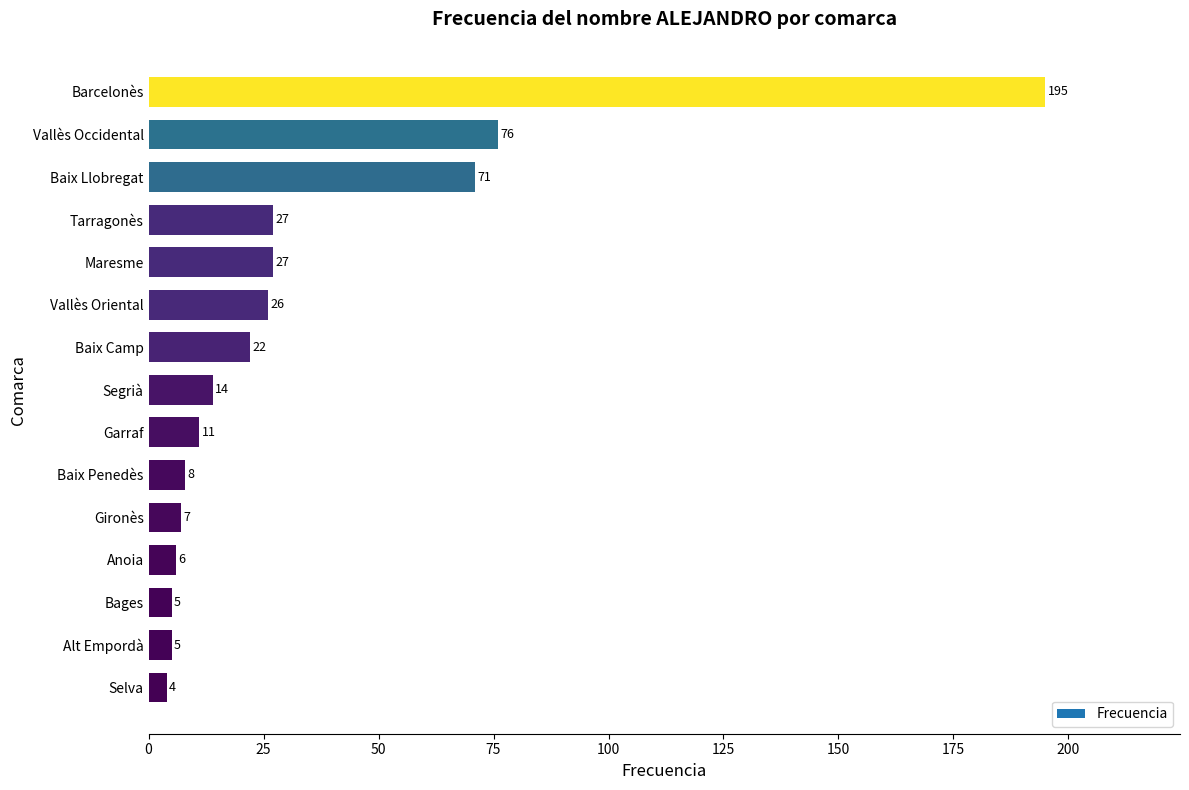

What is the sum of all values?

504